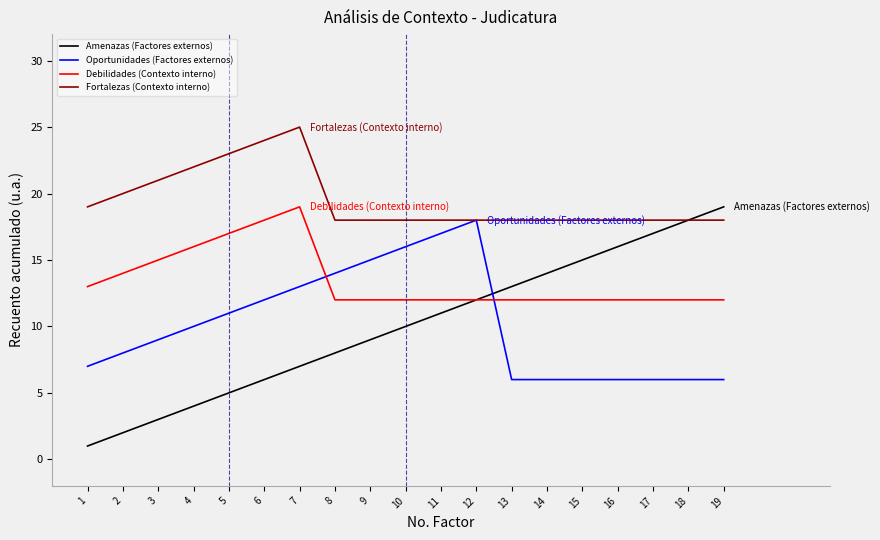

At which category does the chart reach its peak across all series?

7